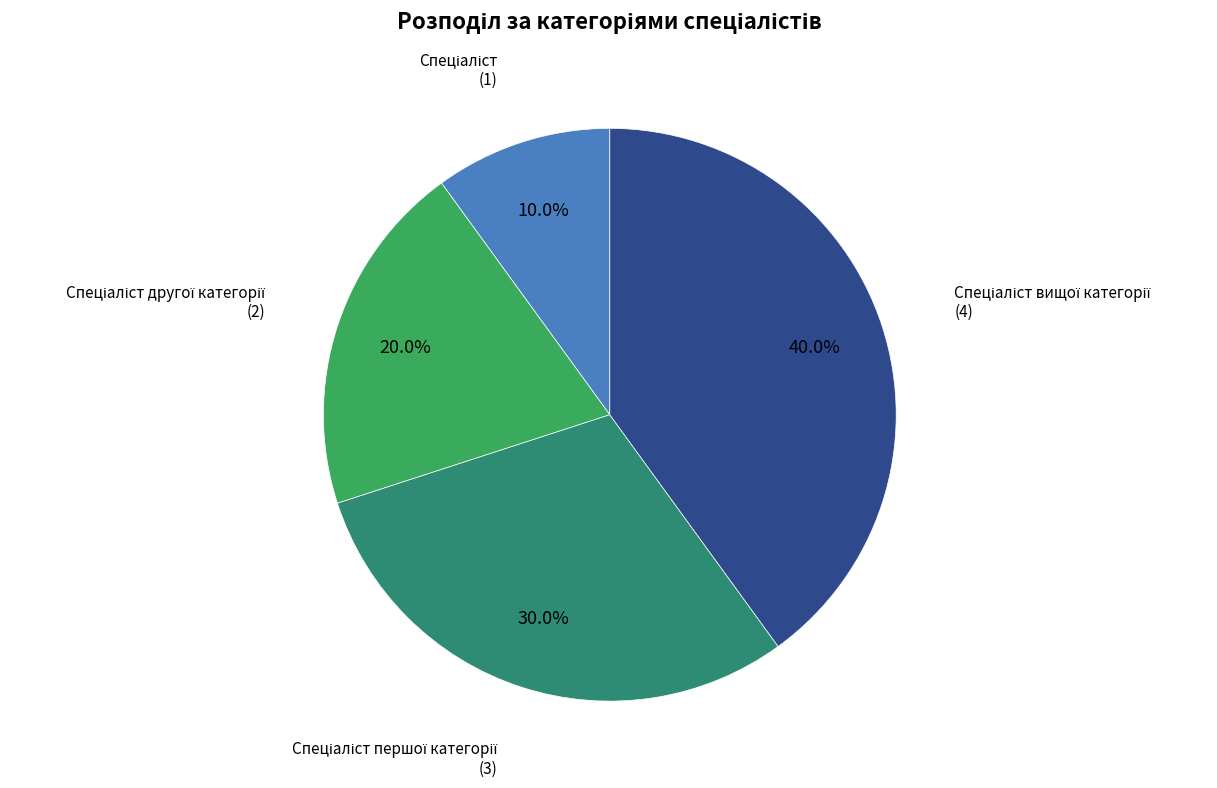

Is there a majority slice in this chart?

No